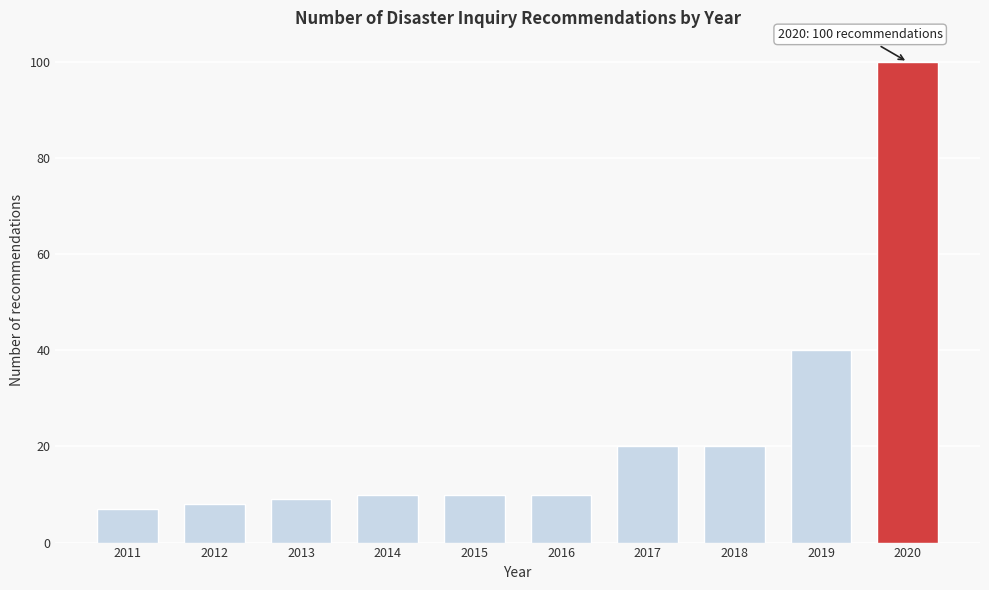

Reading left to right, list all the values displayed in this chart.

2011=7	2012=8	2013=9	2014=10	2015=10	2016=10	2017=20	2018=20	2019=40	2020=100